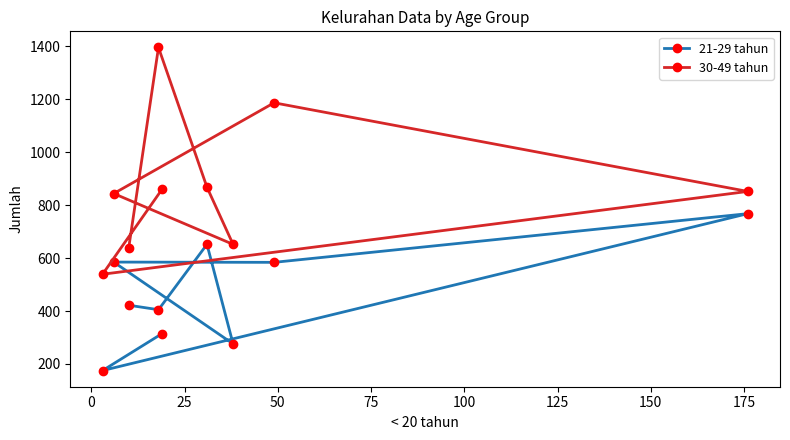

What is the difference between the maximum and minimum values in the 30-49 tahun series?

857